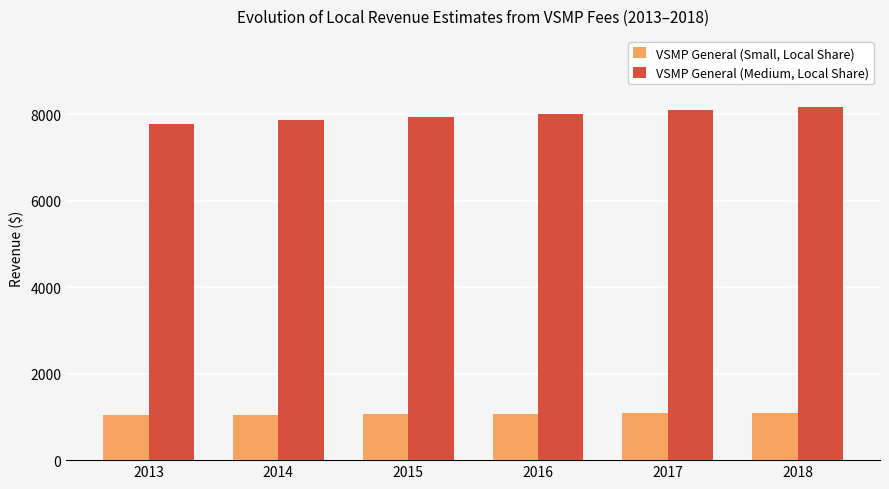

What is the spread (max minus min) of values at 2016?

6936.0